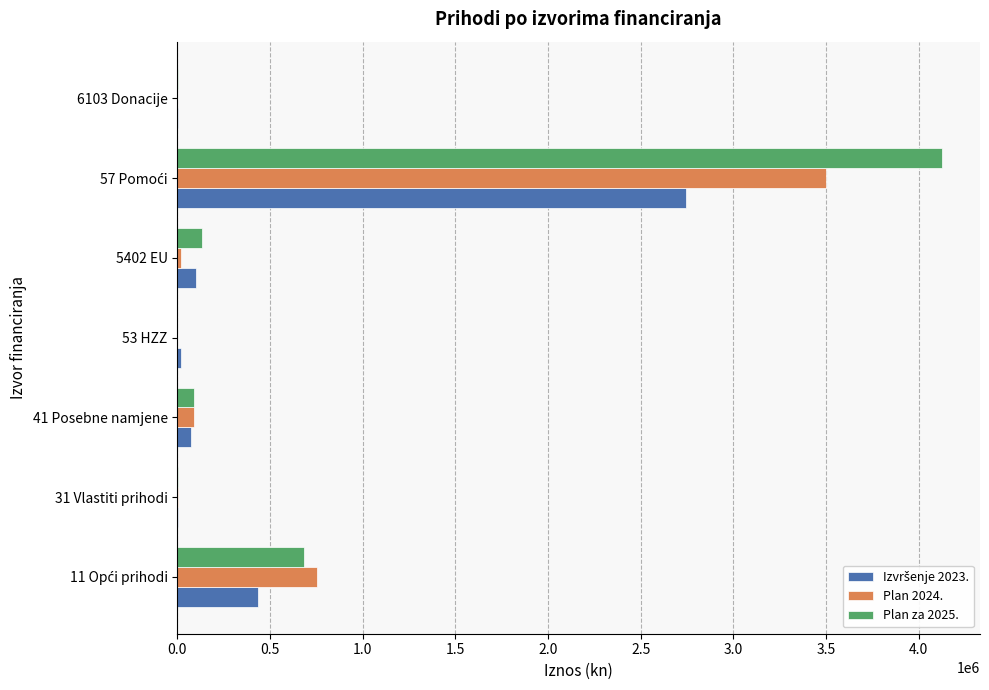

What is the greatest value displayed?

4124163.0